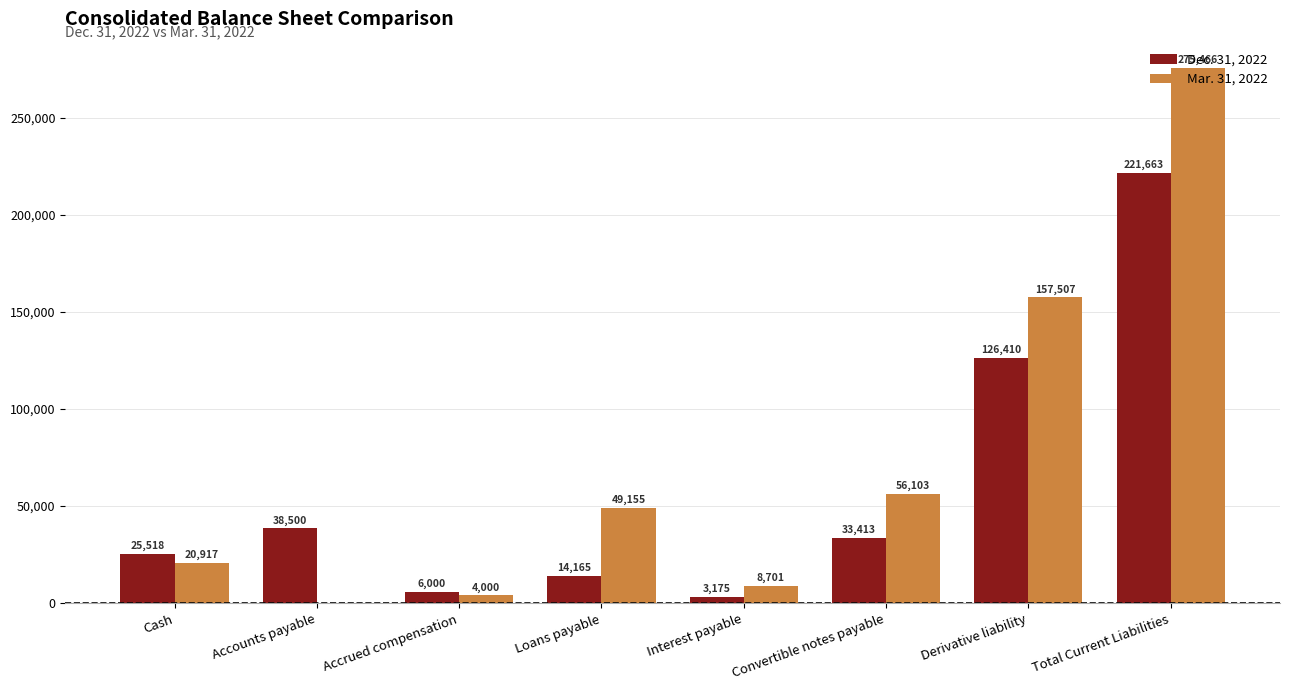

Reading left to right, what are all the values shown in this chart?

Dec. 31, 2022: 25518	38500	6000	14165	3175	33413	126410	221663
Mar. 31, 2022: 20917	0	4000	49155	8701	56103	157507	275466